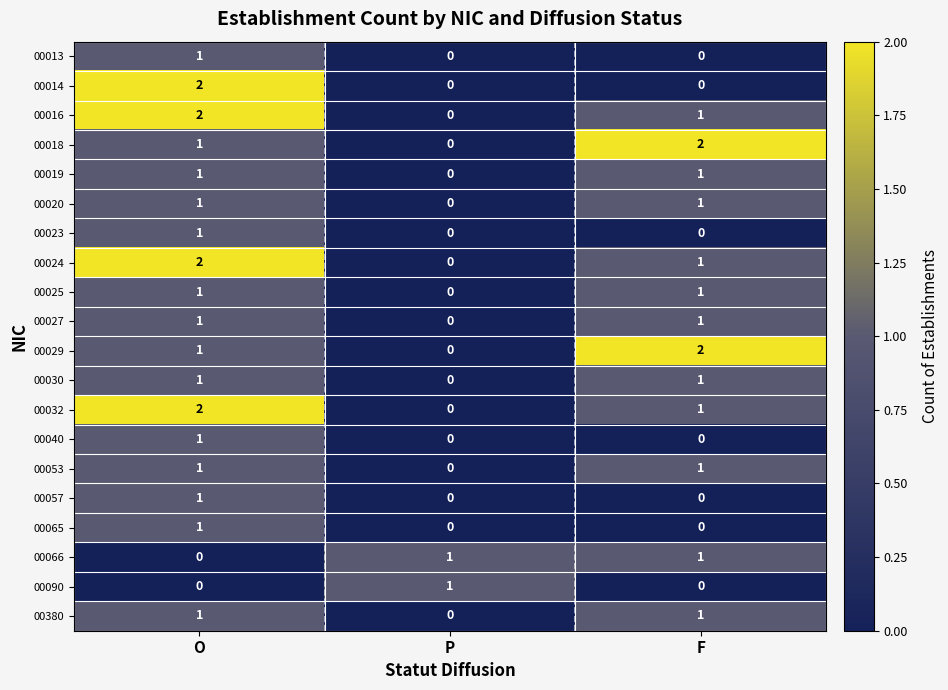

At which label does 00024 reach its minimum?

P